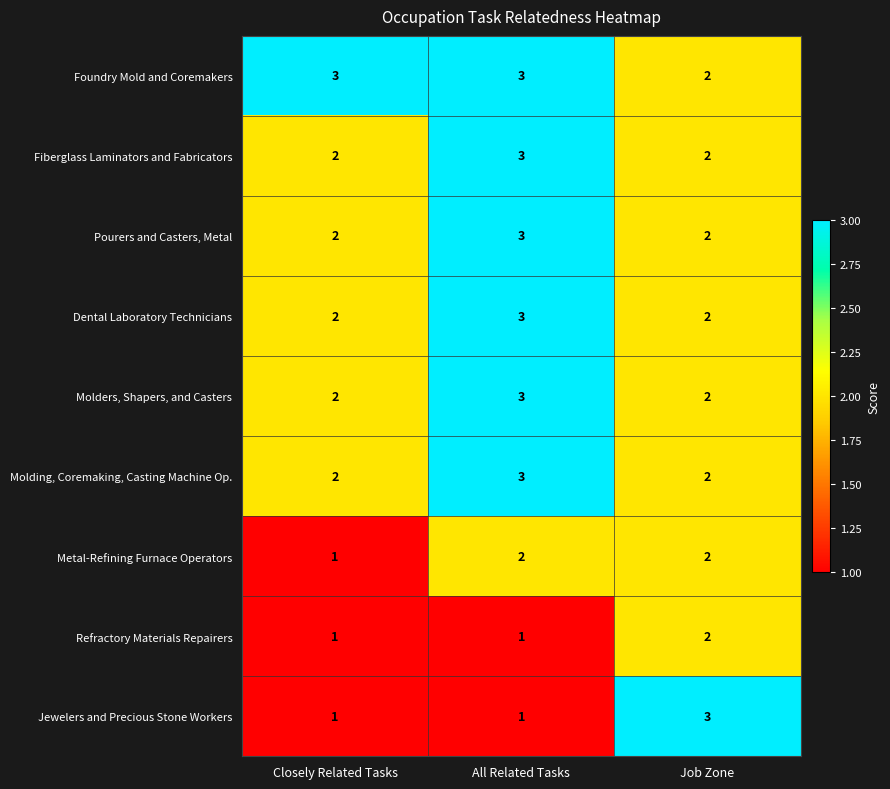

Which series changed the most between All Related Tasks and Job Zone?

Jewelers and Precious Stone Workers